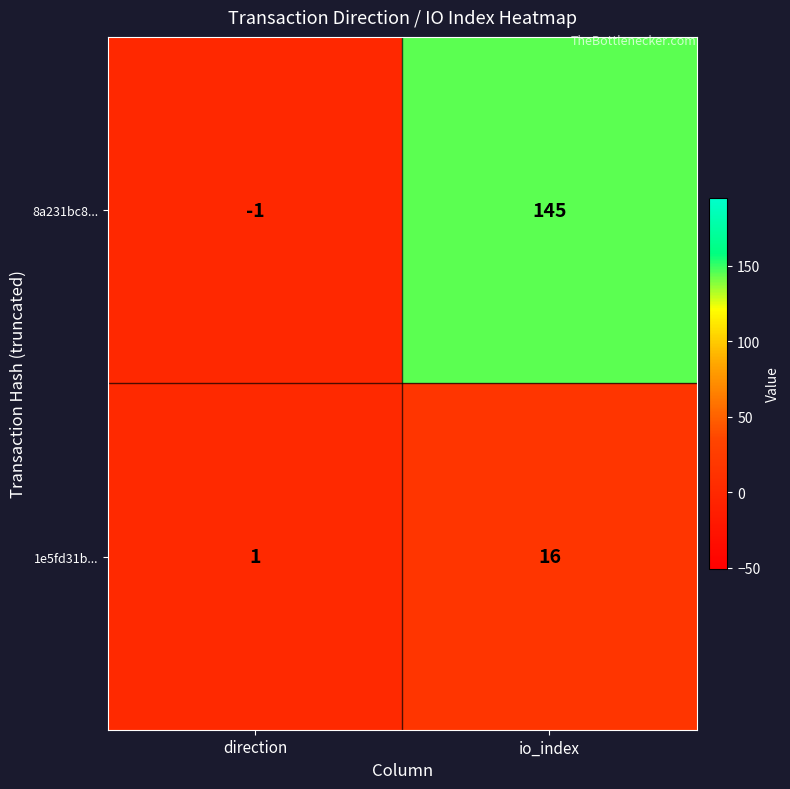

Reading left to right, list all the values displayed in this chart.

8a231bc8...: direction=-1	io_index=145
1e5fd31b...: direction=1	io_index=16